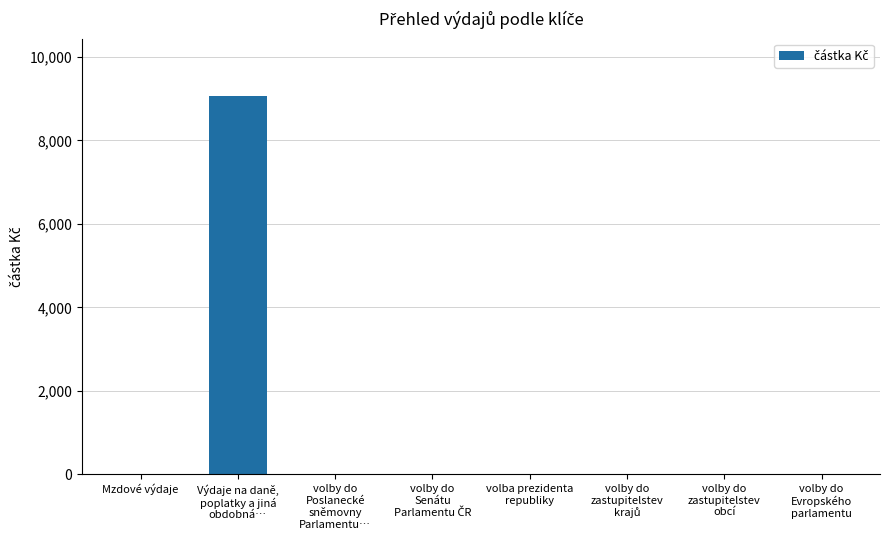

True or false: the data shows 3295.5 at volba prezidenta
republiky.

False